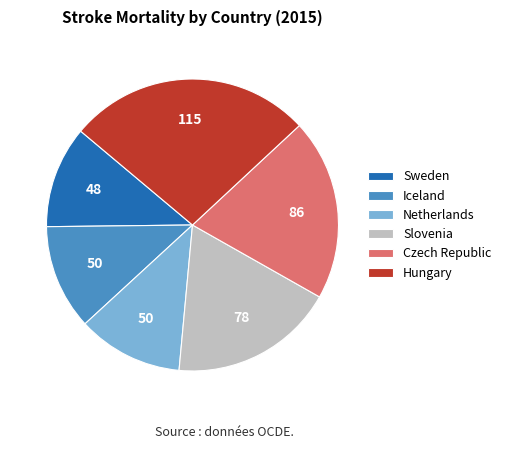

Count the number of slices in the pie.

6